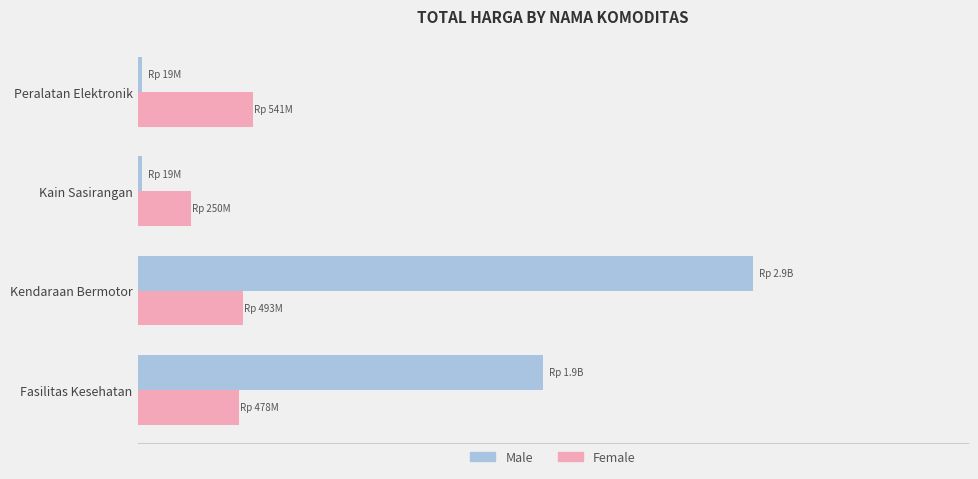

What is the average value of the Female series?

440505250